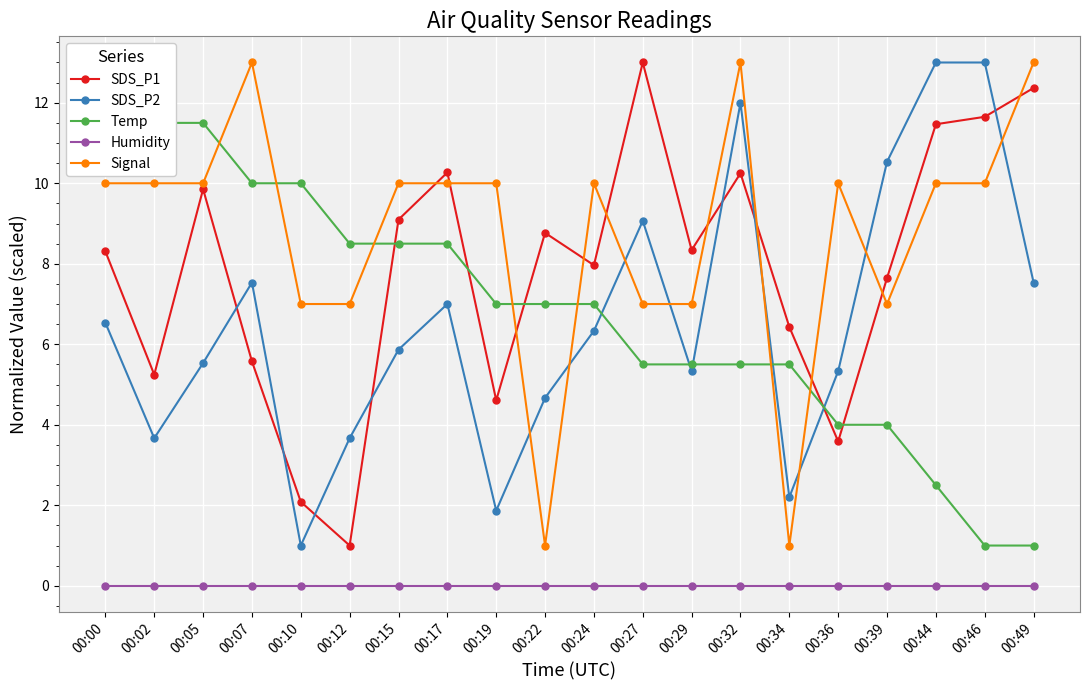

At how many categories does at least one series exceed 10?

11